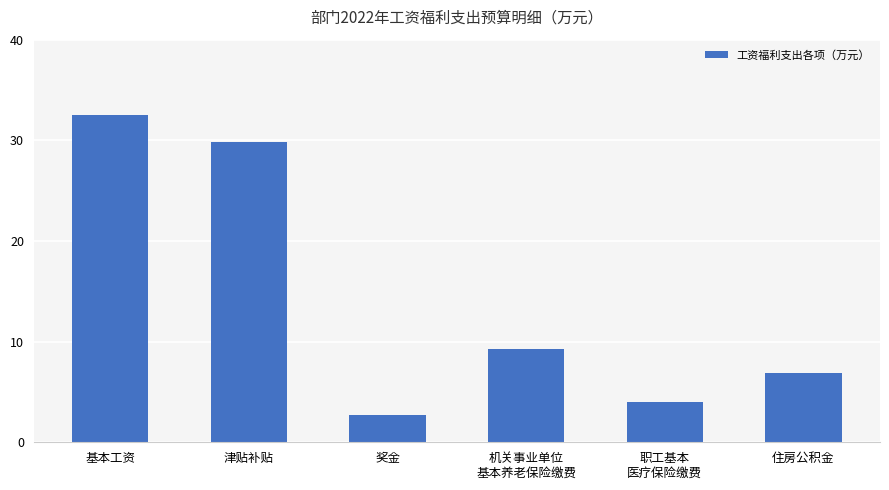

Reading left to right, extract all data points from this chart.

基本工资=32.5	津贴补贴=29.9	奖金=2.7	机关事业单位
基本养老保险缴费=9.2	职工基本
医疗保险缴费=4.0	住房公积金=6.9